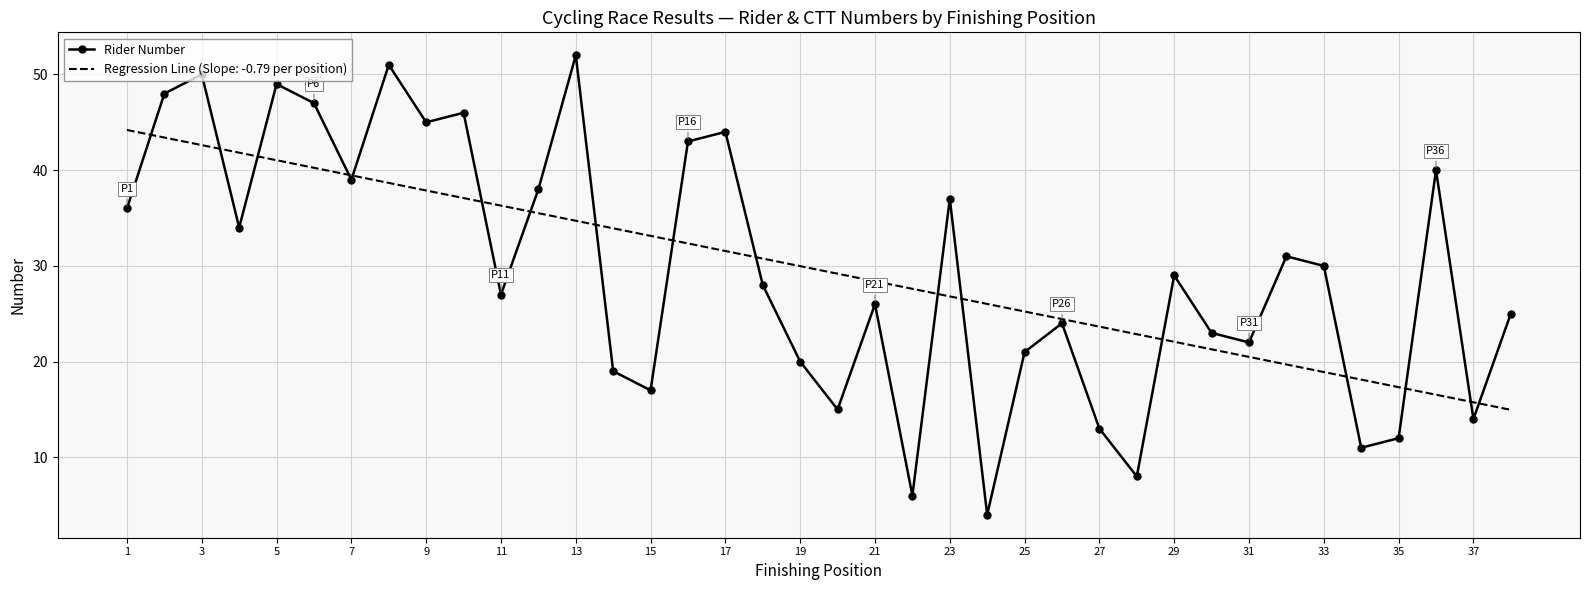

True or false: Rider Number has a value of 20 at 19.

True